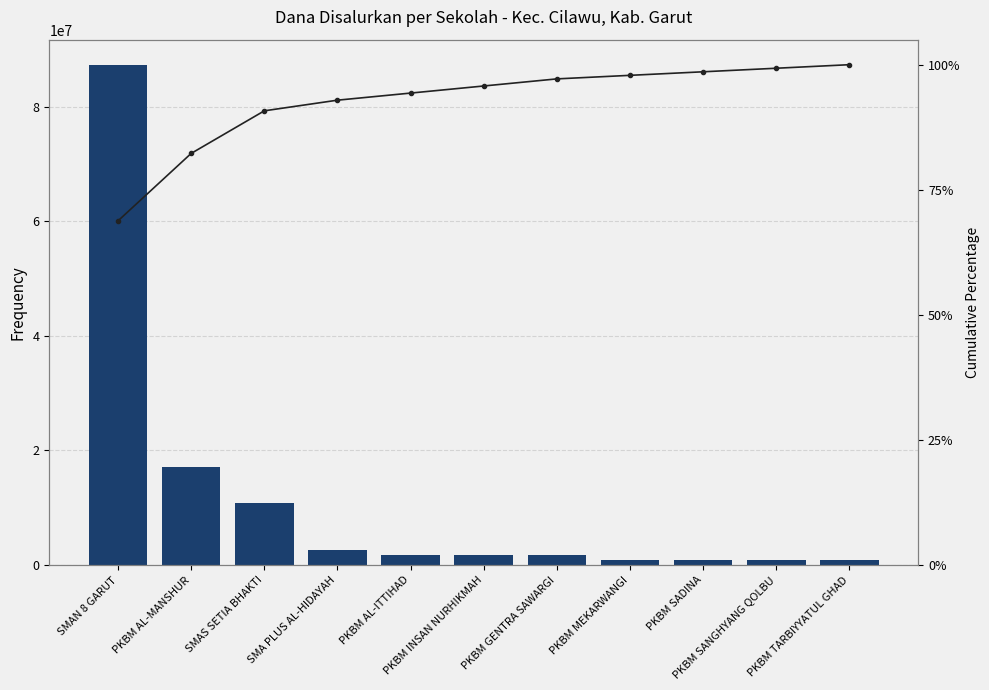

Reading left to right, extract all data points from this chart.

Dana Disalurkan: SMAN 8 GARUT=87300000.0	PKBM AL-MANSHUR=17100000.0	SMAS SETIA BHAKTI=10800000.0	SMA PLUS AL-HIDAYAH=2700000.0	PKBM AL-ITTIHAD=1800000.0	PKBM INSAN NURHIKMAH=1800000.0	PKBM GENTRA SAWARGI=1800000.0	PKBM MEKARWANGI=900000.0	PKBM SADINA=900000.0	PKBM SANGHYANG QOLBU=900000.0	PKBM TARBIYYATUL GHAD=900000.0
Cumulative %: SMAN 8 GARUT=68.8	PKBM AL-MANSHUR=82.3	SMAS SETIA BHAKTI=90.8	SMA PLUS AL-HIDAYAH=92.9	PKBM AL-ITTIHAD=94.3	PKBM INSAN NURHIKMAH=95.7	PKBM GENTRA SAWARGI=97.2	PKBM MEKARWANGI=97.9	PKBM SADINA=98.6	PKBM SANGHYANG QOLBU=99.3	PKBM TARBIYYATUL GHAD=100.0